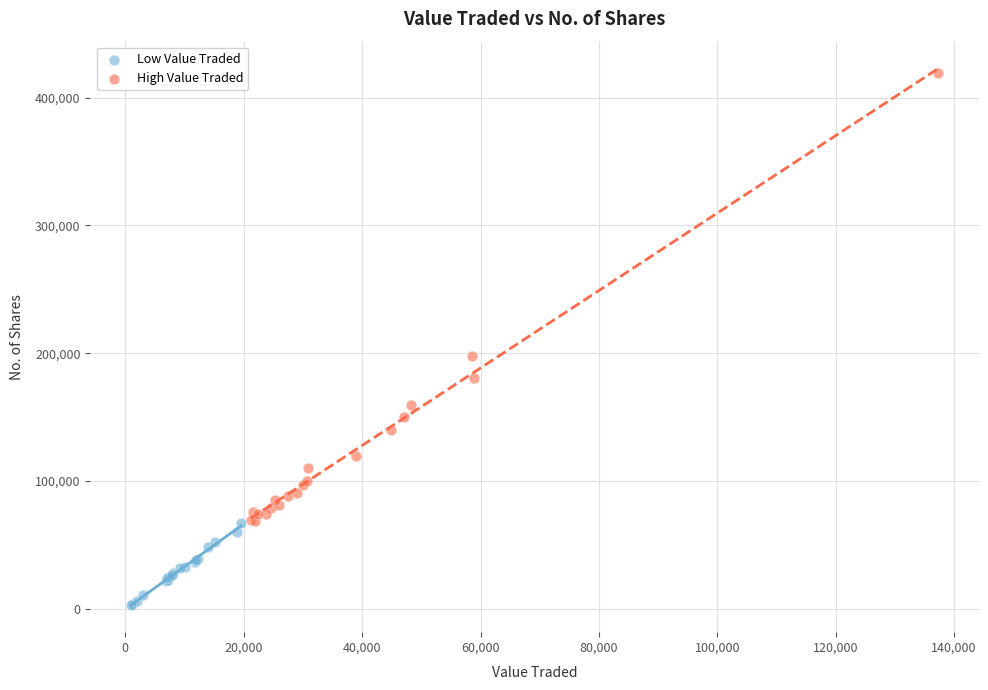

Which series reaches the maximum Y coordinate?

High Value Traded